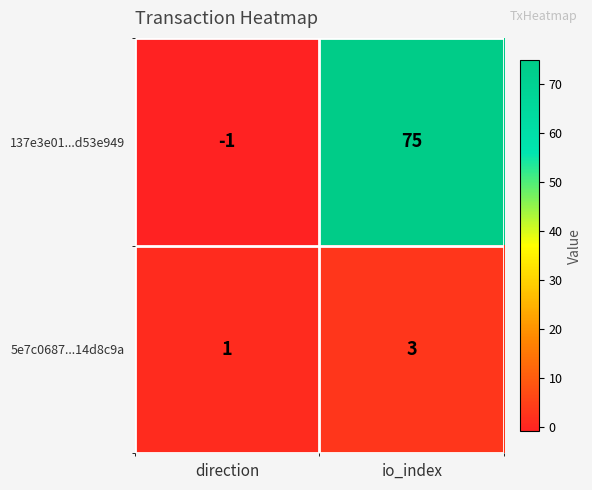

Between direction and io_index, which series saw the biggest shift?

137e3e01...d53e949